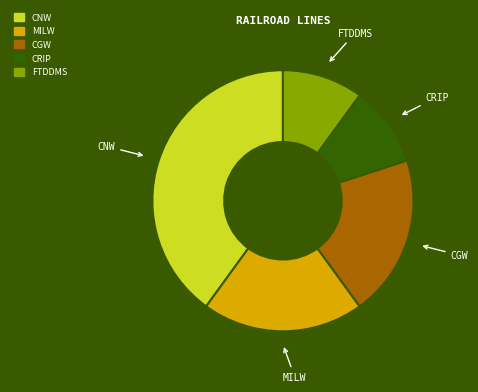

Is the sum of FTDDMS and CGW greater than half?

No